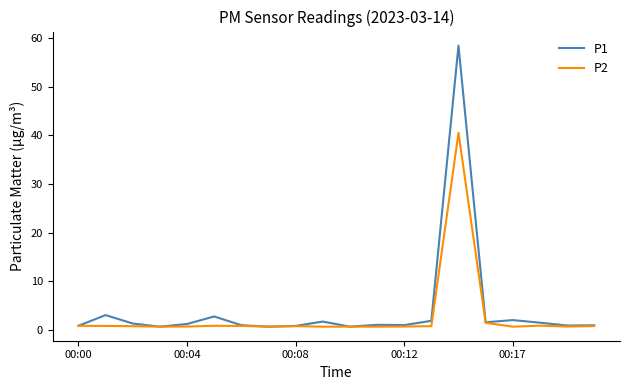

Which series has the largest range (max minus min)?

P1